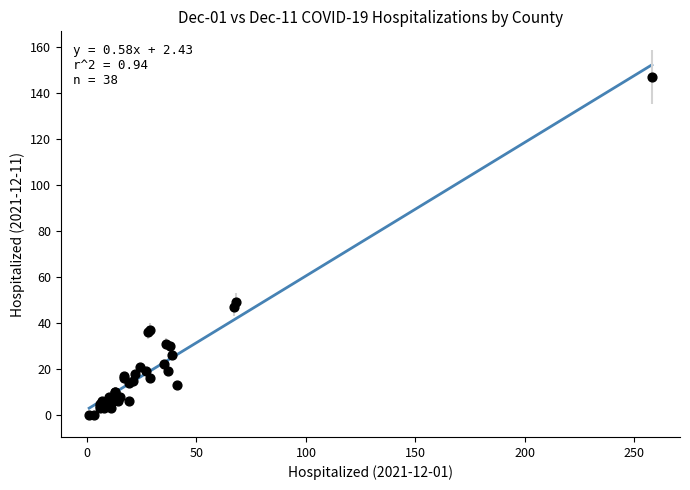

What Y value in the scatter plot is closest to 73?

49